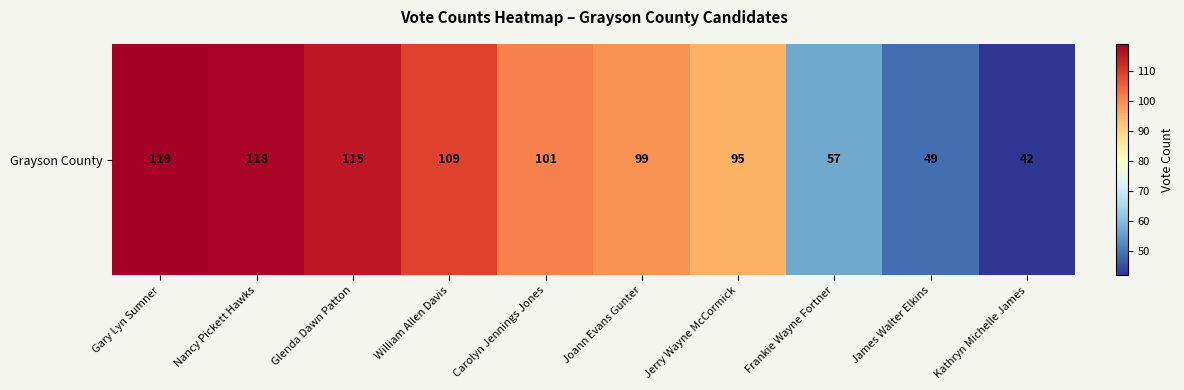

Rank the categories by value from lowest to highest.

Kathryn Michelle James, James Walter Elkins, Frankie Wayne Fortner, Jerry Wayne McCormick, Joann Evans Gunter, Carolyn Jennings Jones, William Allen Davis, Glenda Dawn Patton, Nancy Pickett Hawks, Gary Lyn Sumner